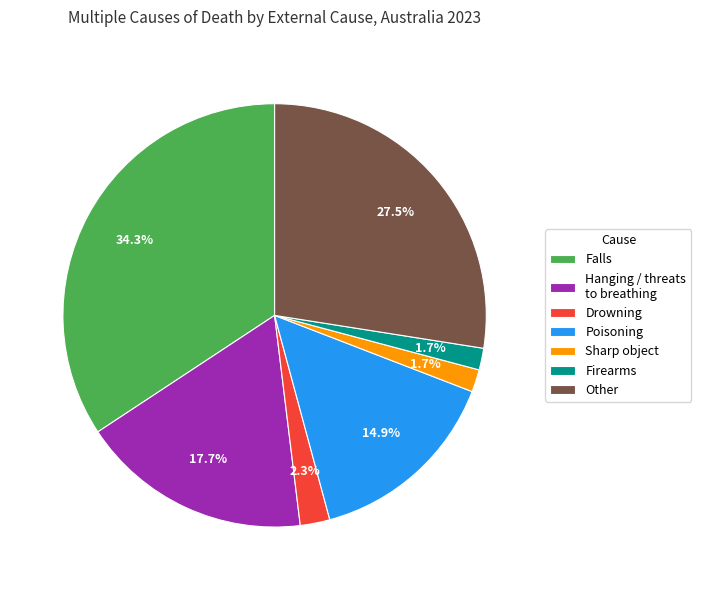

Between Drowning and Firearms, which is larger?

Drowning